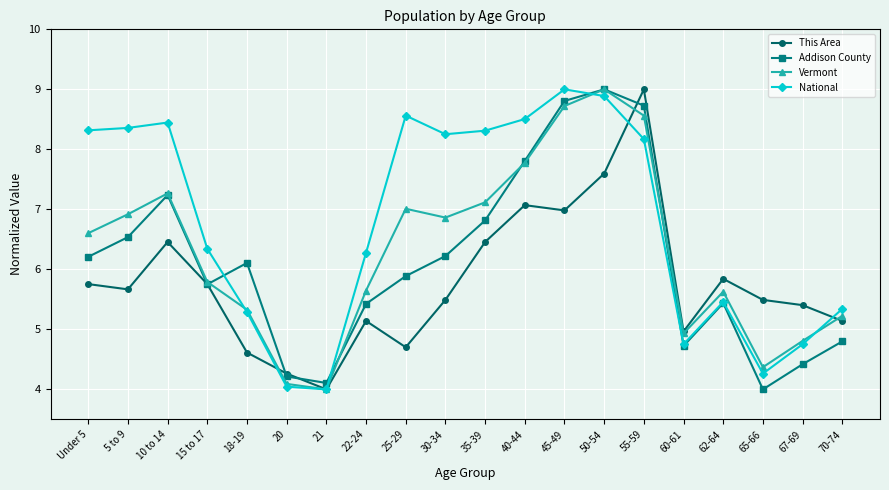

What is the spread (max minus min) of values at 70-74?

0.5